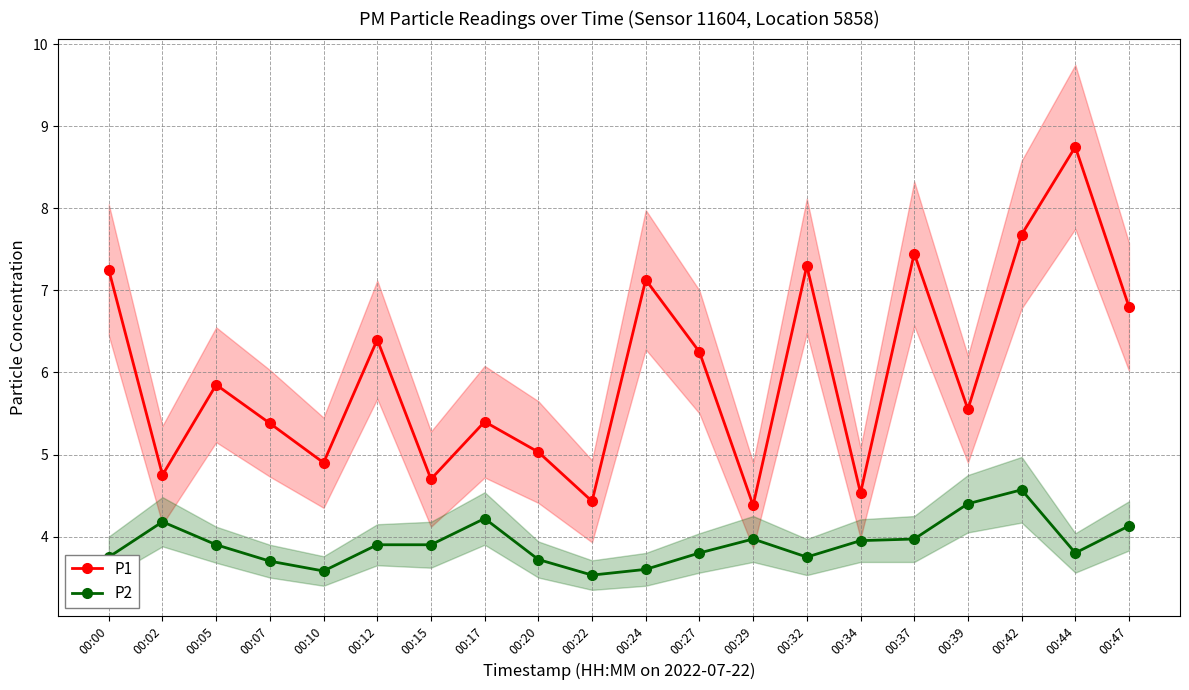

At which category does P1 reach its first local peak?

00:05